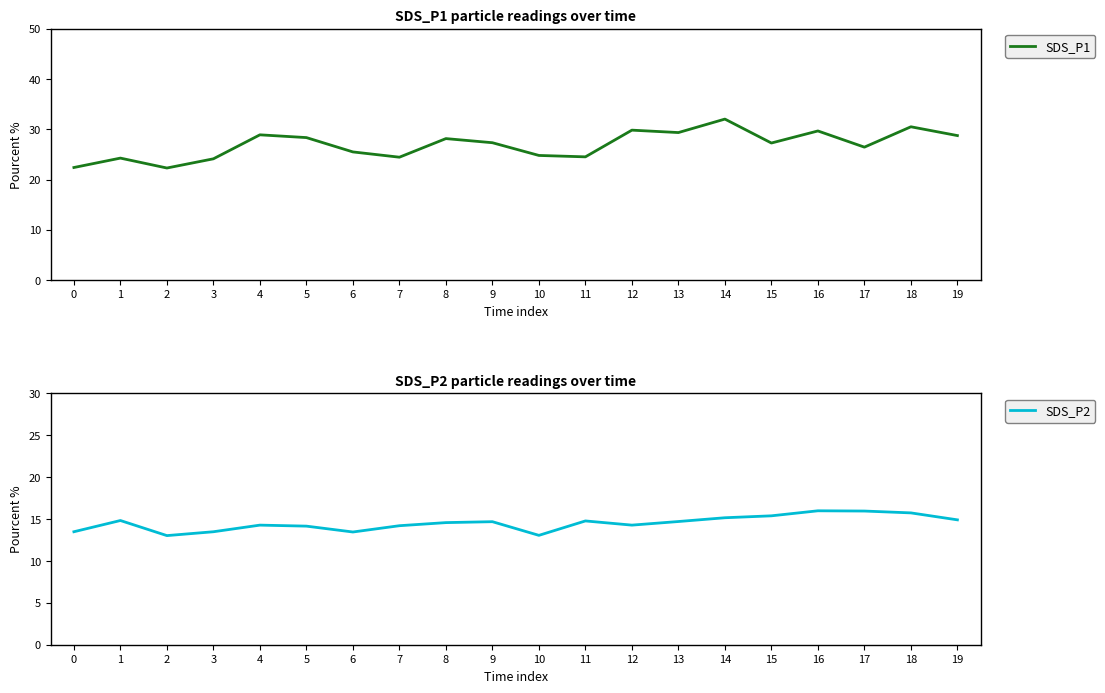

What is the approximate value of SDS_P2 at 0?

13.5